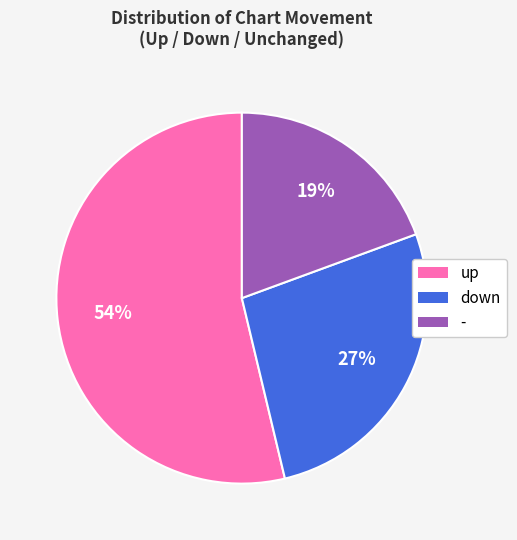

Rank the categories by value from highest to lowest.

up, down, -